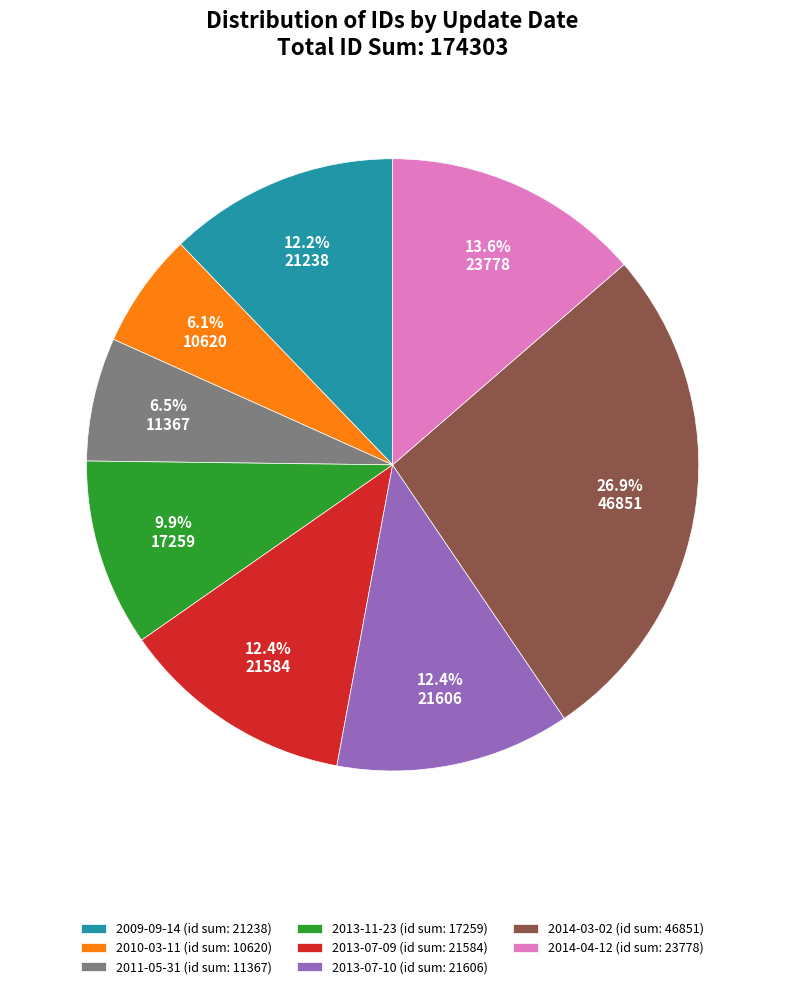

Which has a higher value, 2013-07-10 (id sum: 21606) or 2011-05-31 (id sum: 11367)?

2013-07-10 (id sum: 21606)